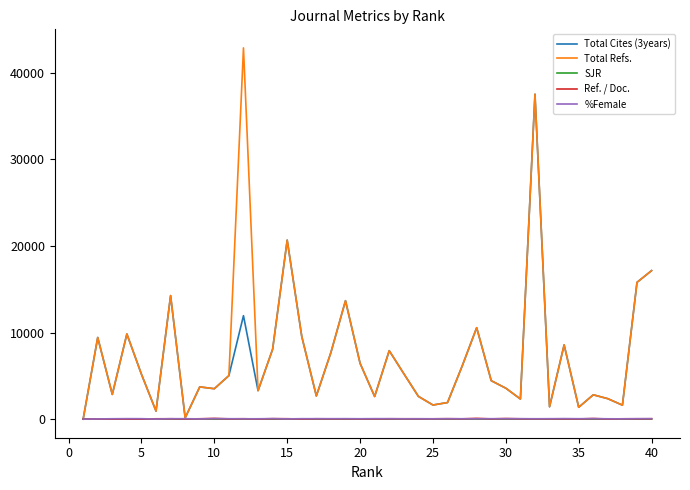

What is the highest value of the Total Cites (3years) series?

37527.0